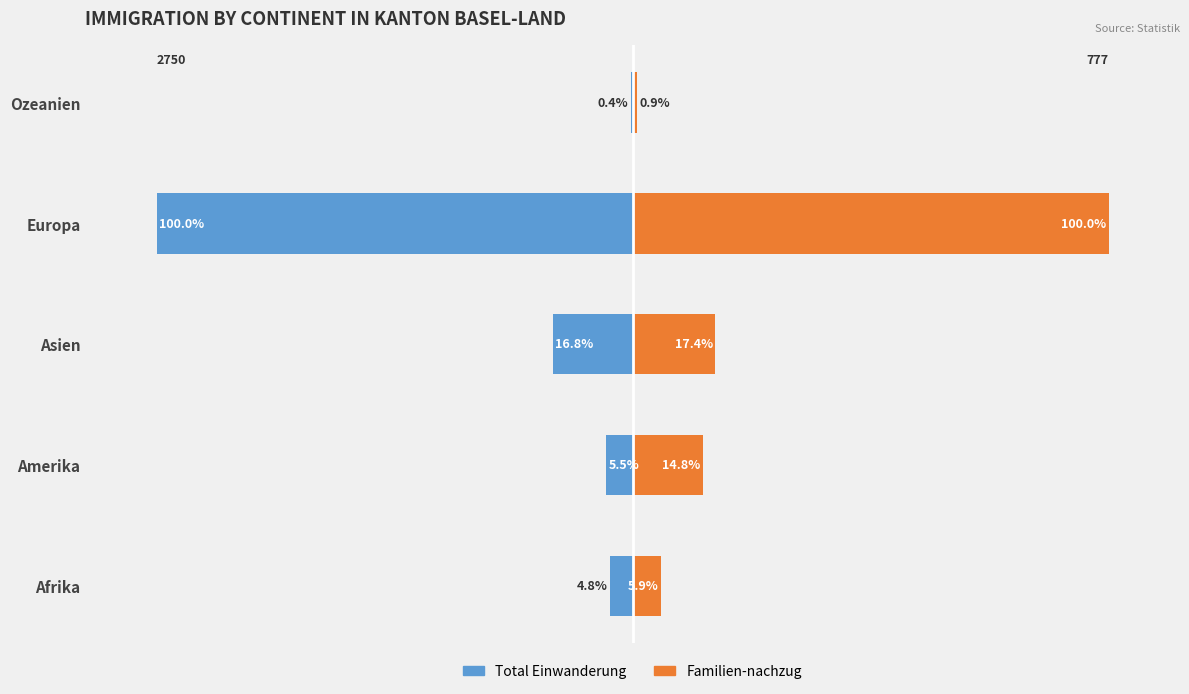

Reading left to right, what are all the values shown in this chart?

Total Einwanderung: -4.8	-5.5	-16.8	-100.0	-0.4
Familien-nachzug: 5.9	14.8	17.4	100.0	0.9